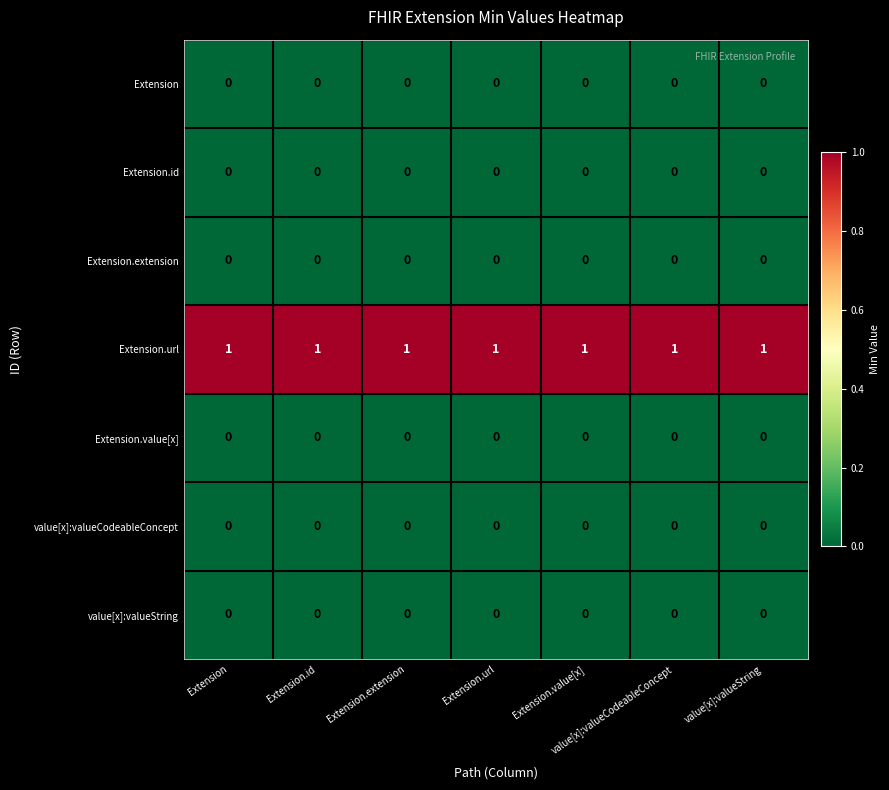

True or false: Extension.id has a value of 0 at value[x]:valueCodeableConcept.

True